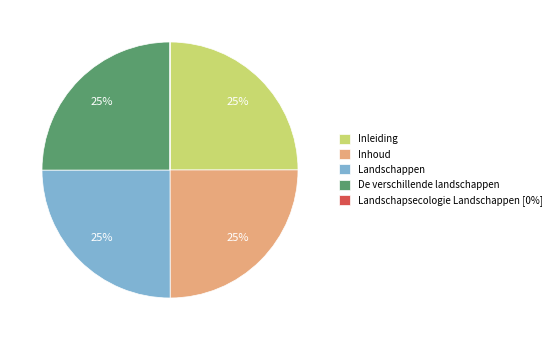

To the nearest percent, what is the combined percentage of Landschappen and De verschillende landschappen?

50%